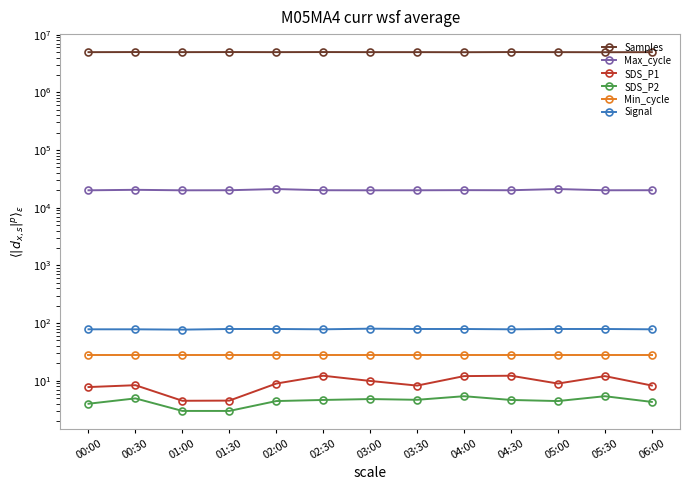

Which category has the highest value in the SDS_P2 series?

04:00